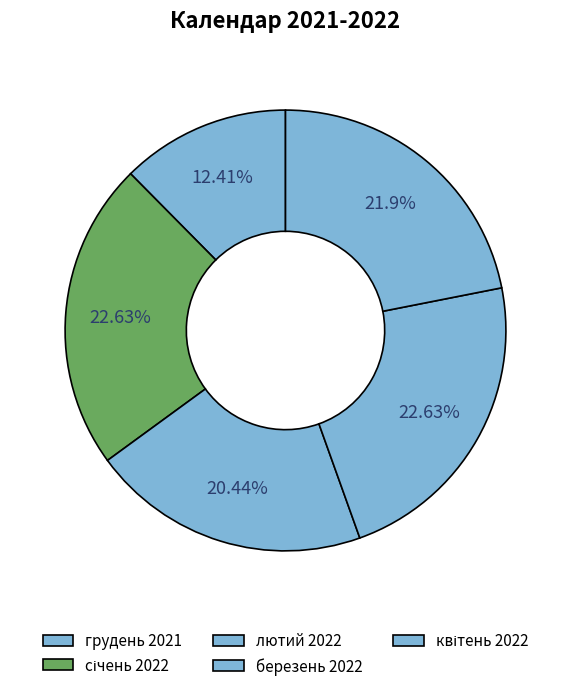

Is there a majority slice in this chart?

No